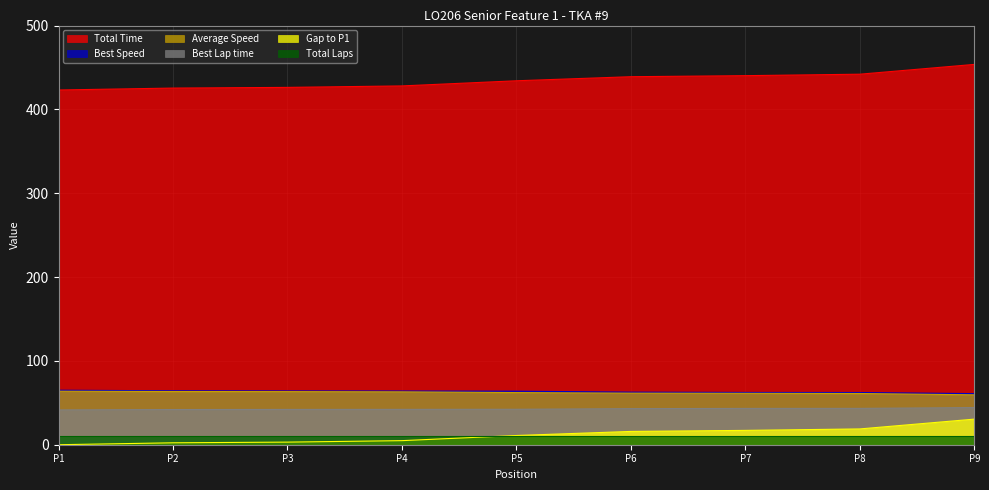

How many data points in Best Speed are above 63?

5